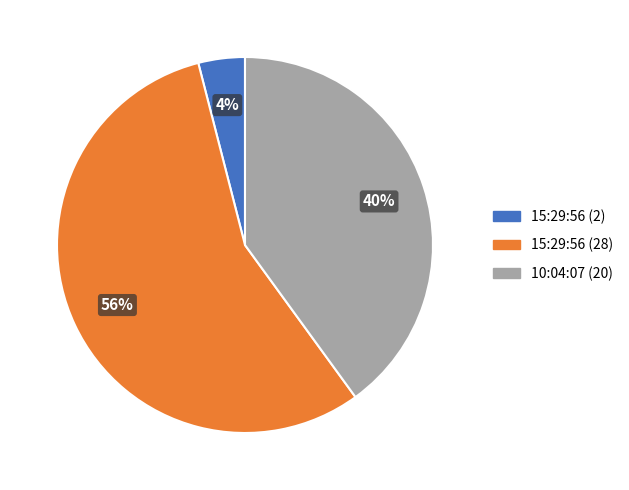

Does any single category account for the majority?

Yes